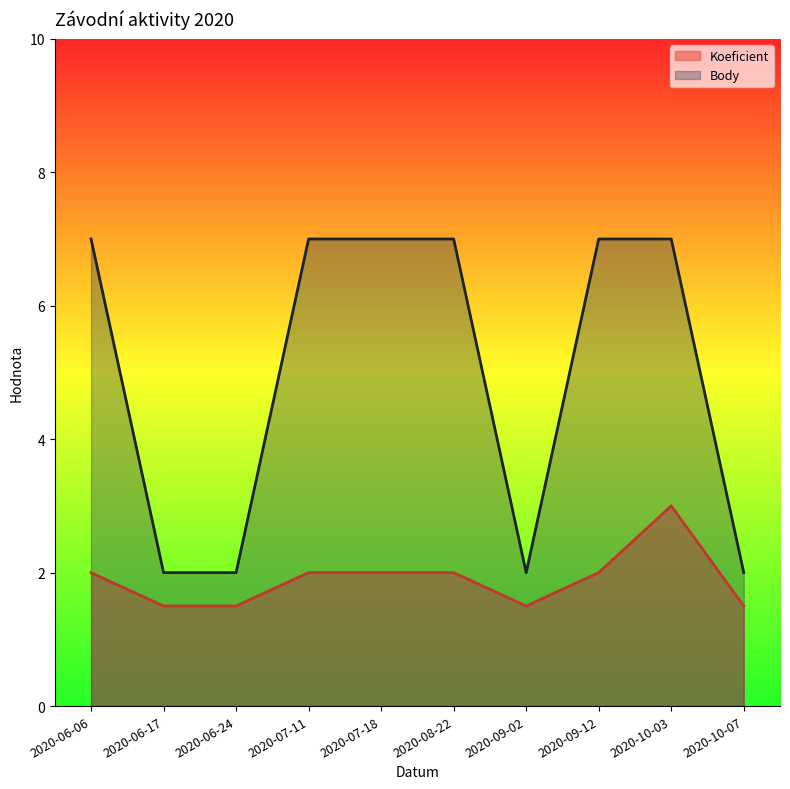

True or false: Koeficient and Body intersect in this chart.

False